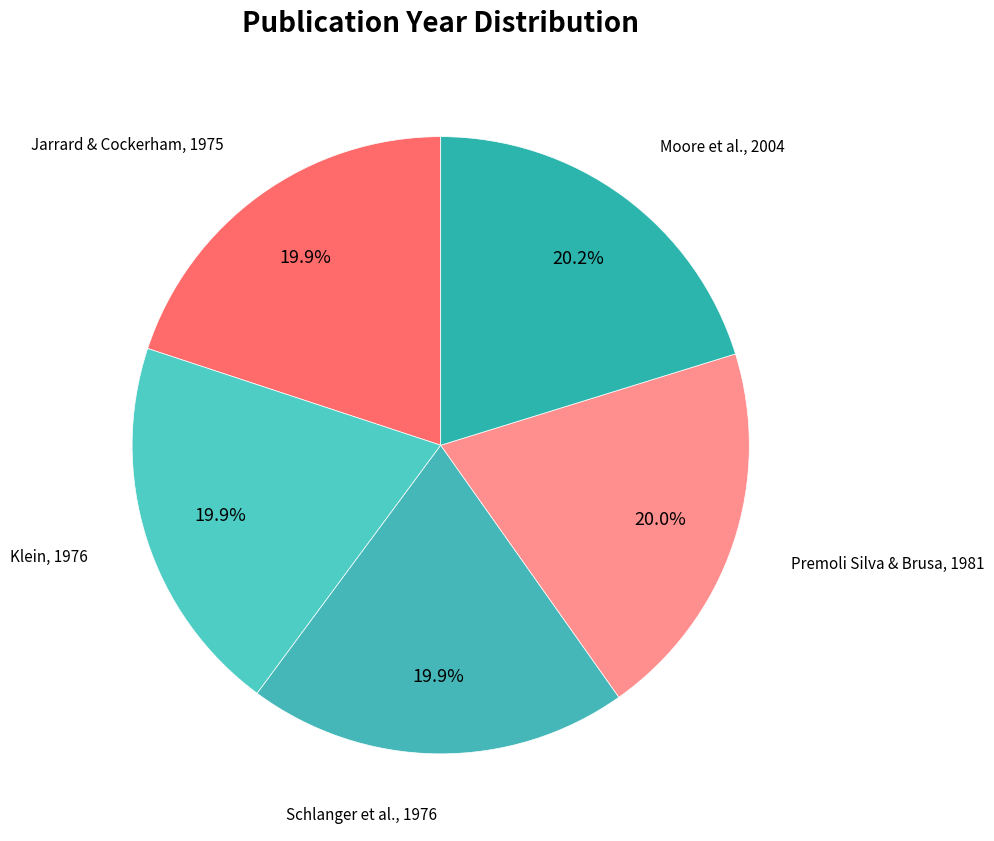

Is there any slice that represents more than half of the pie?

No